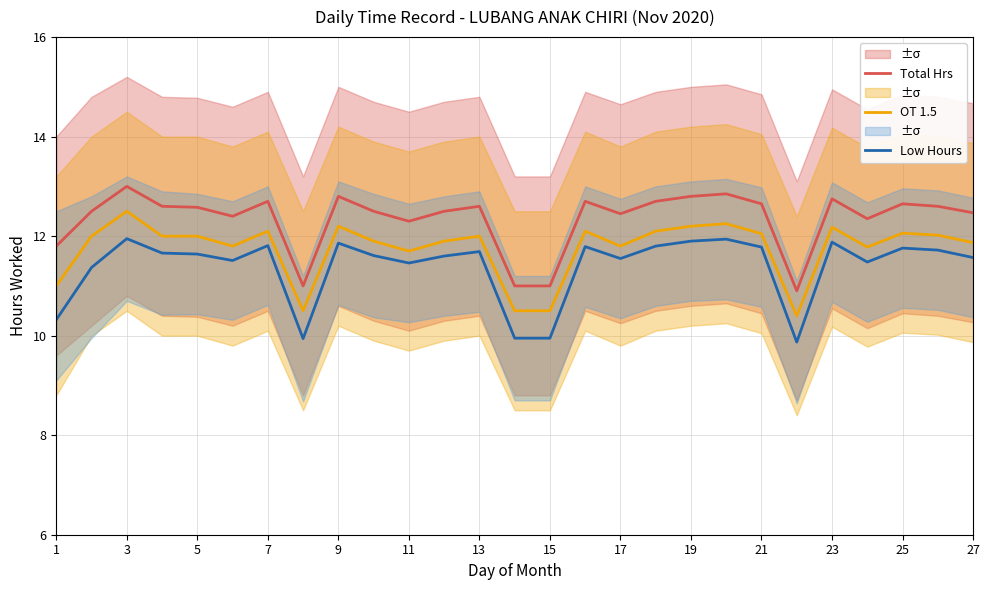

True or false: OT 1.5 and Total Hrs intersect in this chart.

False